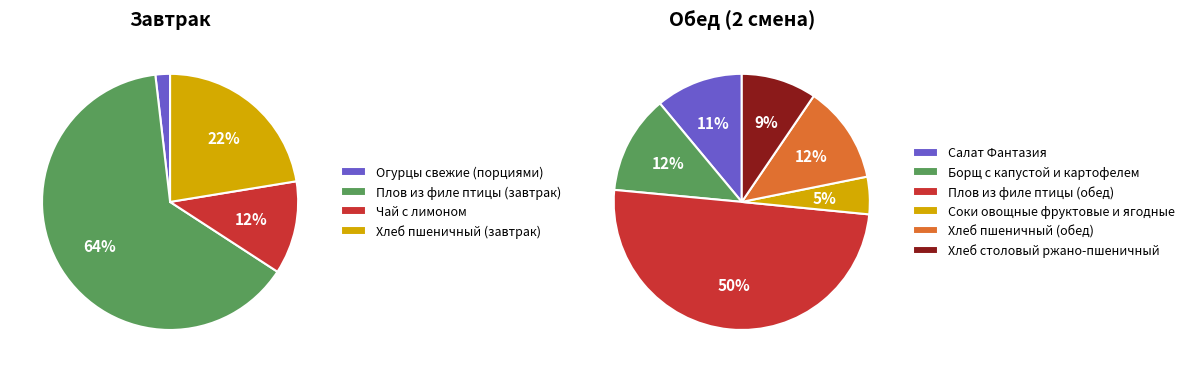

The Хлеб столовый ржано-пшеничный slice represents 19% of the pie. True or false?

False